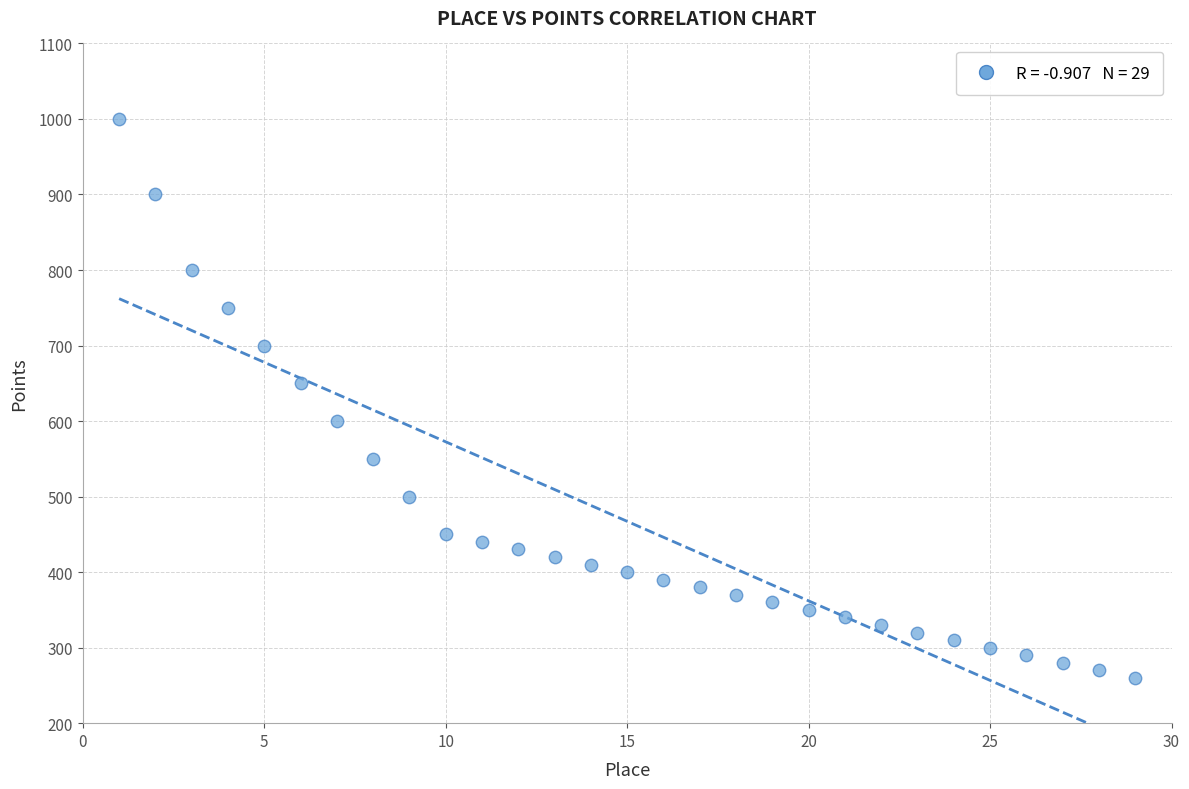

What Y value in the scatter plot is closest to 630?

650